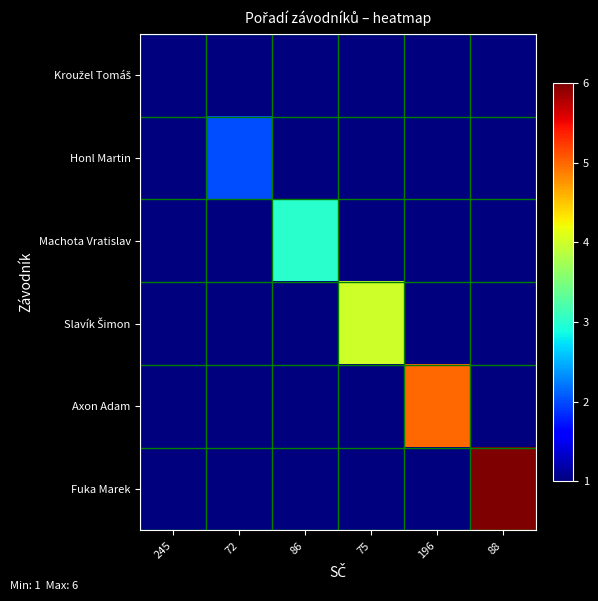

What is the total value across all series at 196?

5